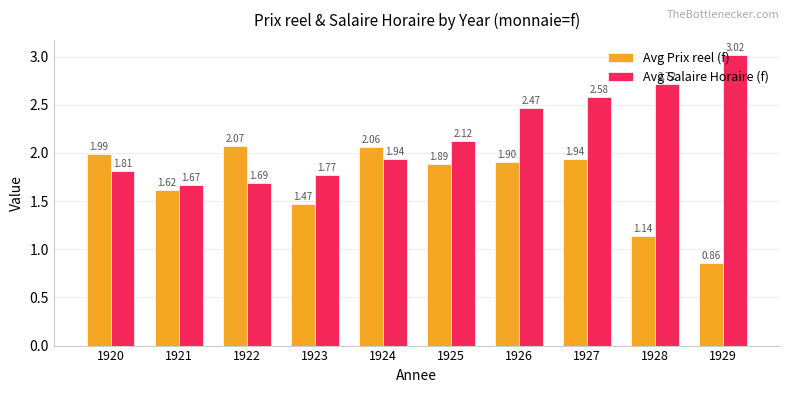

List the series in order of their overall mean, highest first.

Avg Salaire Horaire (f), Avg Prix reel (f)